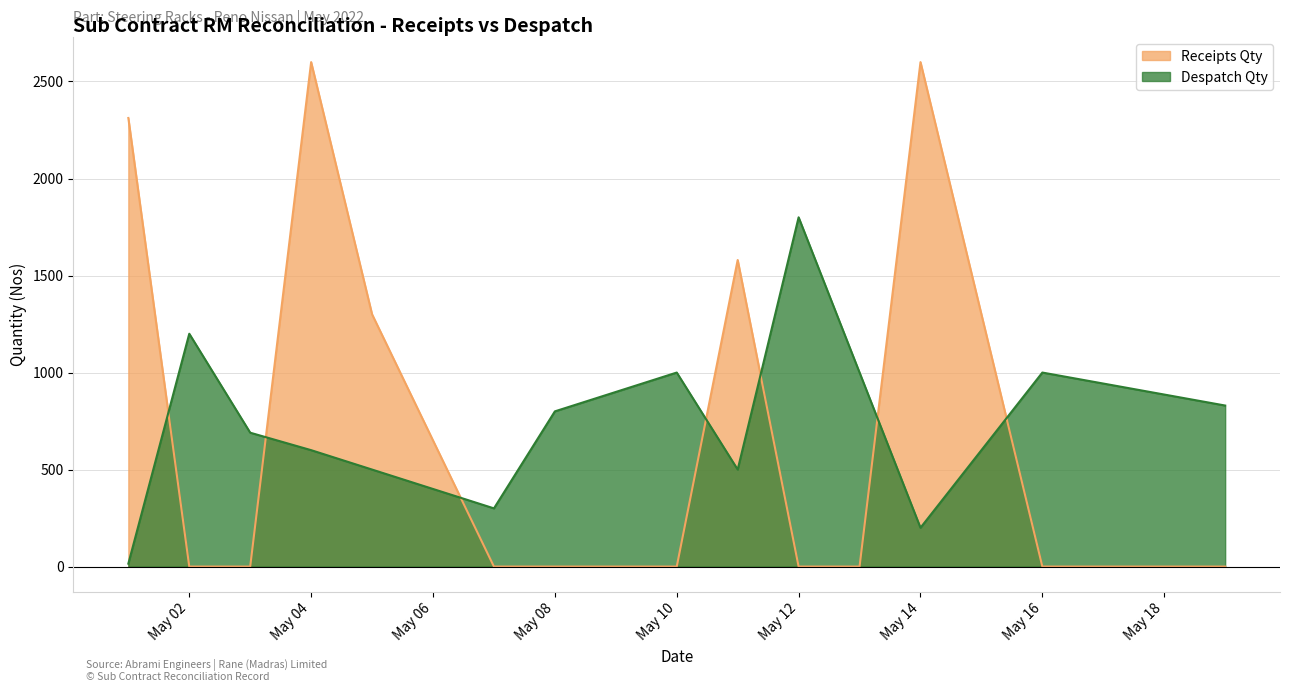

The value of Despatch Qty at 11/05/2022 is 721. True or false?

False